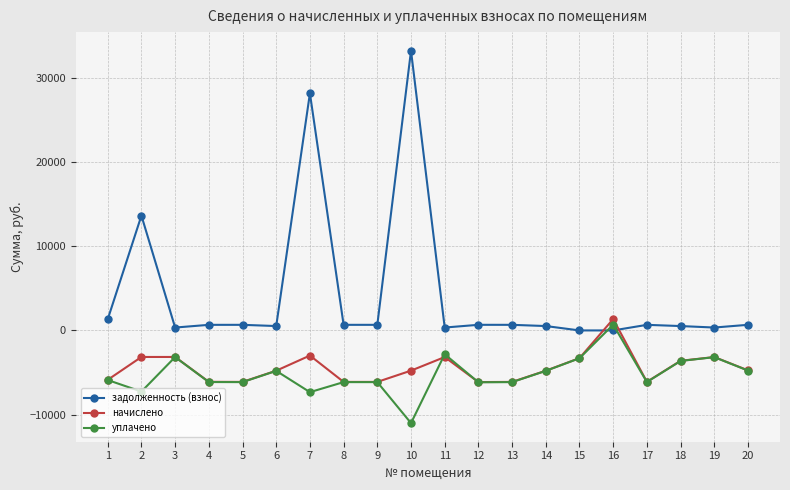

At which label does задолженность (взнос) first exceed 664?

1